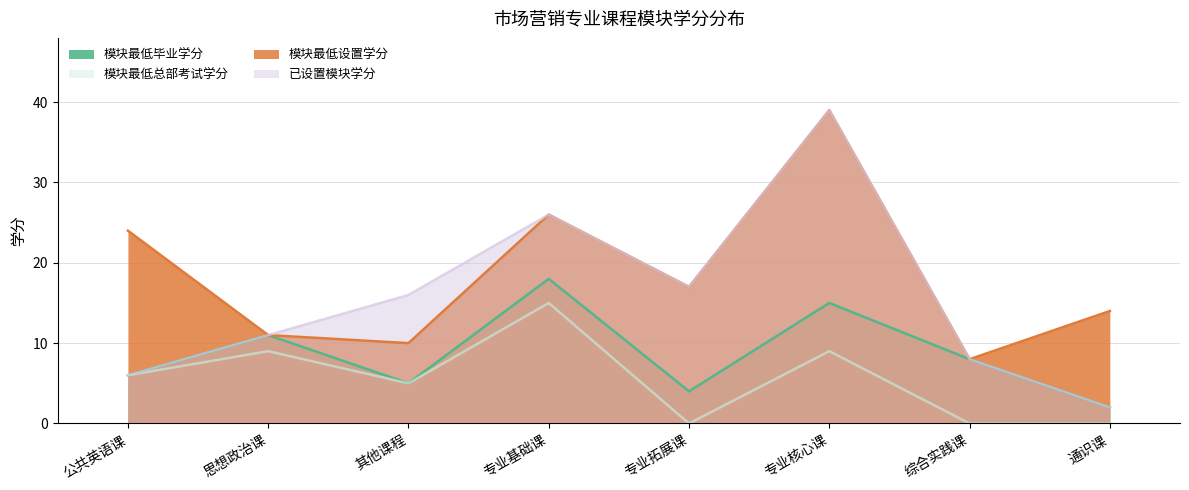

Reading right to left, what are all the values shown in this chart?

模块最低毕业学分: 2	8	15	4	18	5	11	6
模块最低总部考试学分: 0	0	9	0	15	5	9	6
模块最低设置学分: 14	8	39	17	26	10	11	24
已设置模块学分: 2	8	39	17	26	16	11	6